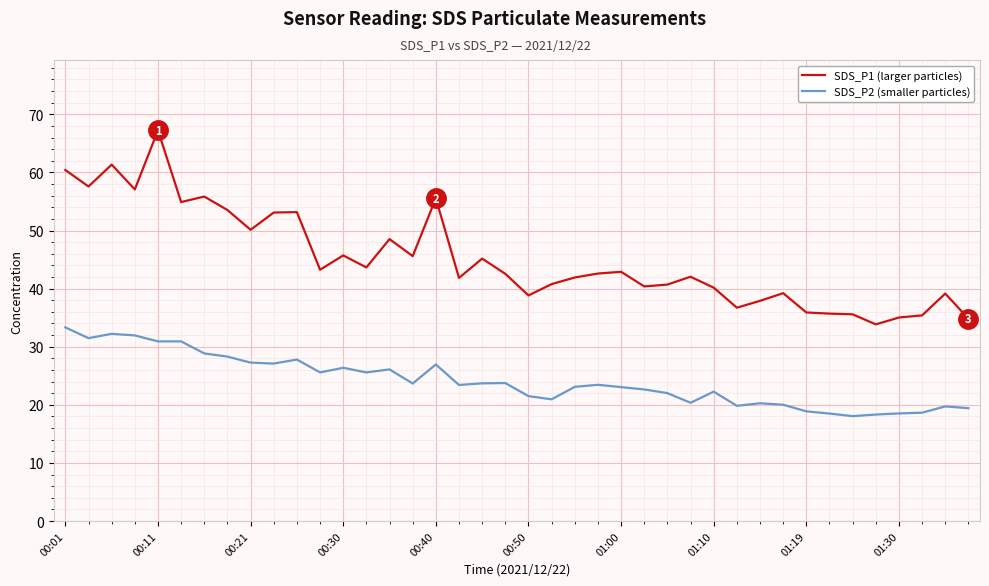

List the series in order of their overall mean, highest first.

SDS_P1 (larger particles), SDS_P2 (smaller particles)